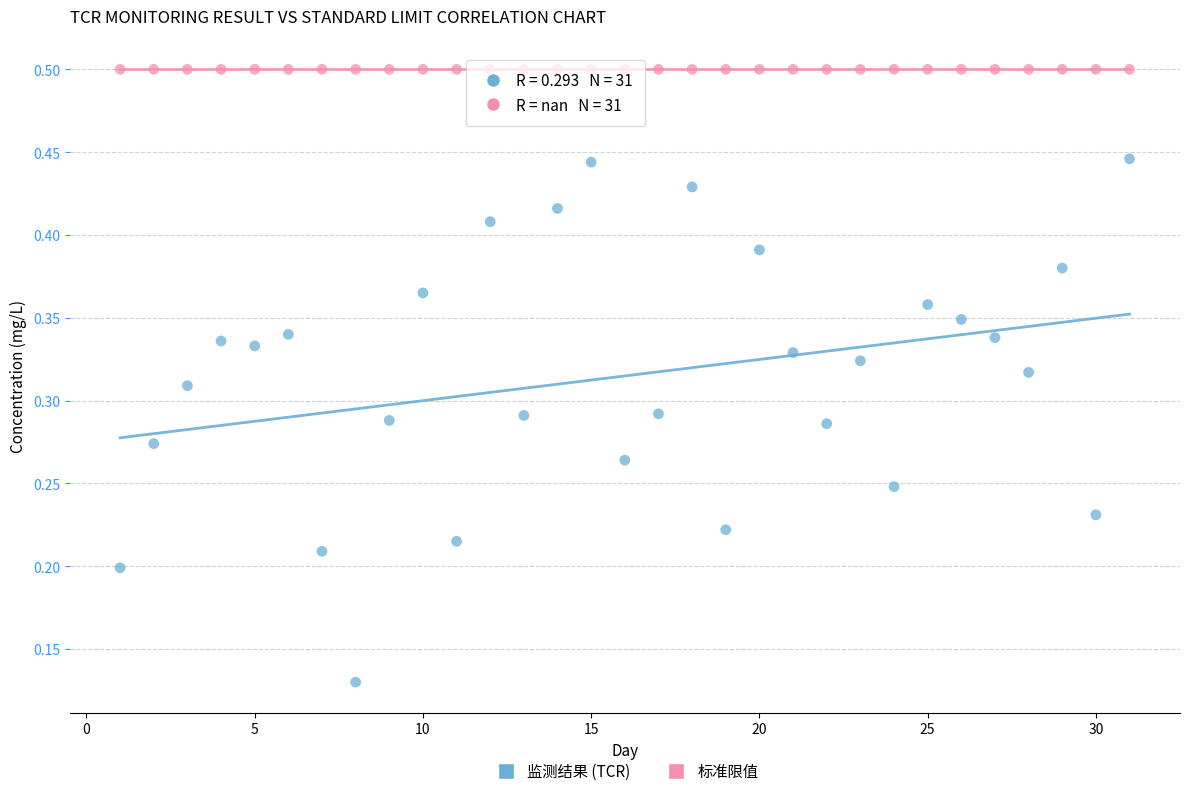

Which series reaches the maximum Y coordinate?

标准限值